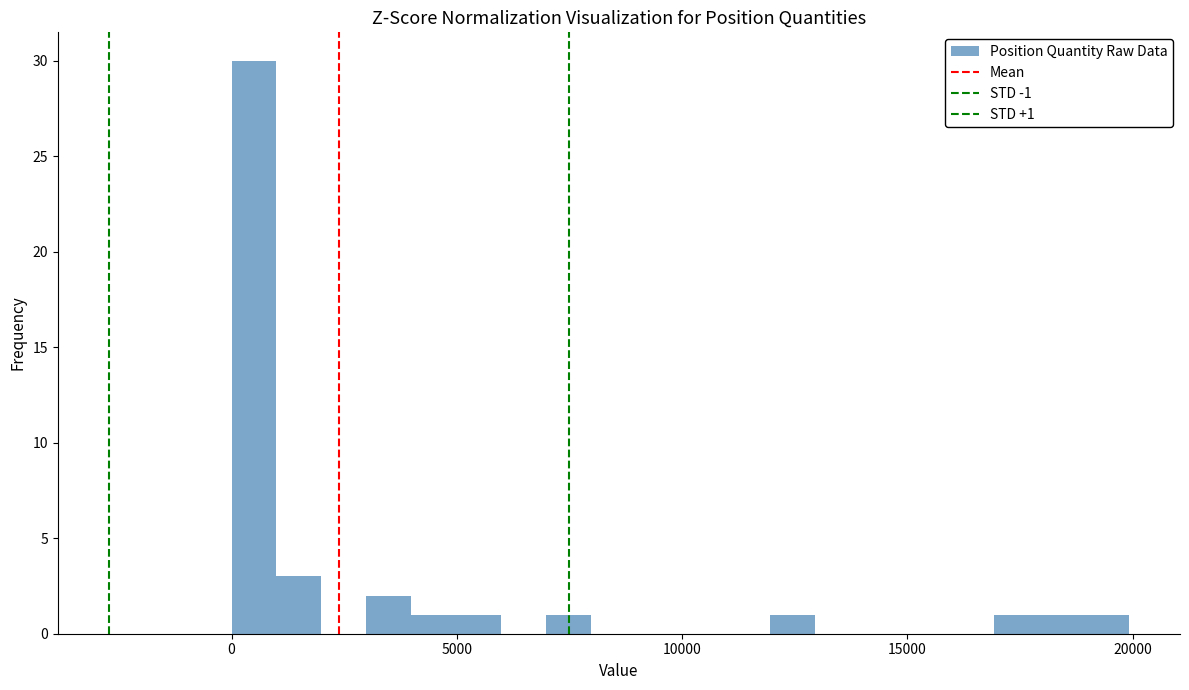

Around what value on the x-axis is the tallest bar? Give the approximate position of its centre, as read against the axis.

500